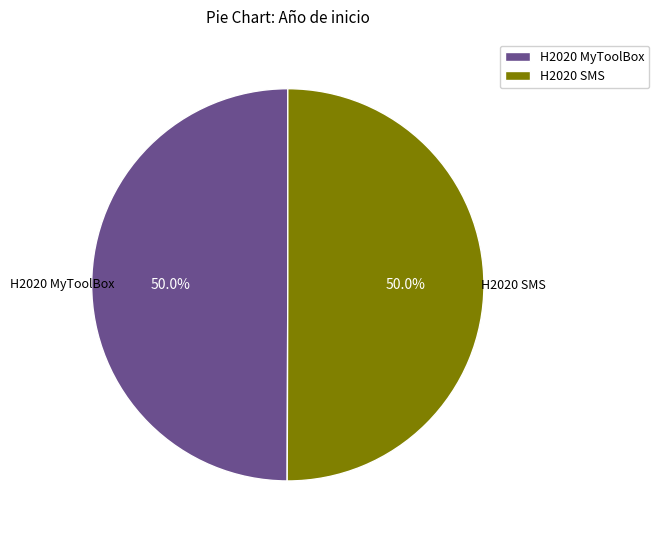

What percentage is NOT represented by H2020 MyToolBox?

50.0%